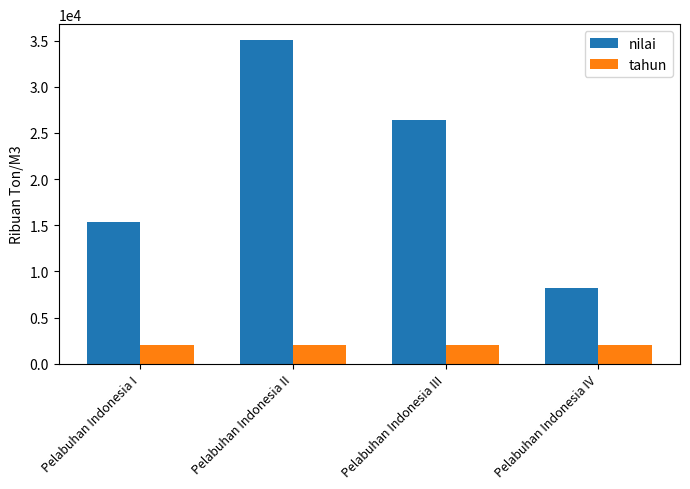

Reading left to right, what are all the values shown in this chart?

nilai: 15312	35035	26411	8176
tahun: 2017	2017	2017	2017